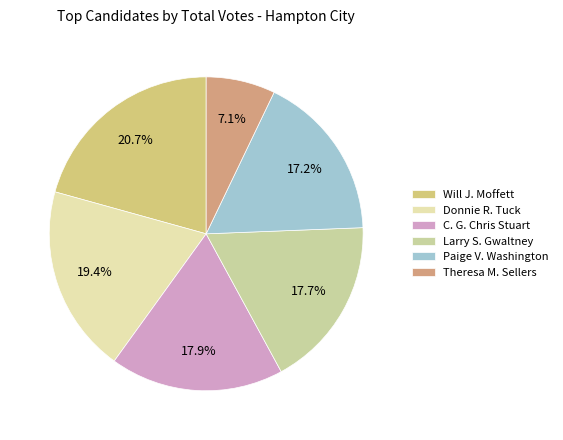

True or false: Larry S. Gwaltney accounts for 27% of the total.

False